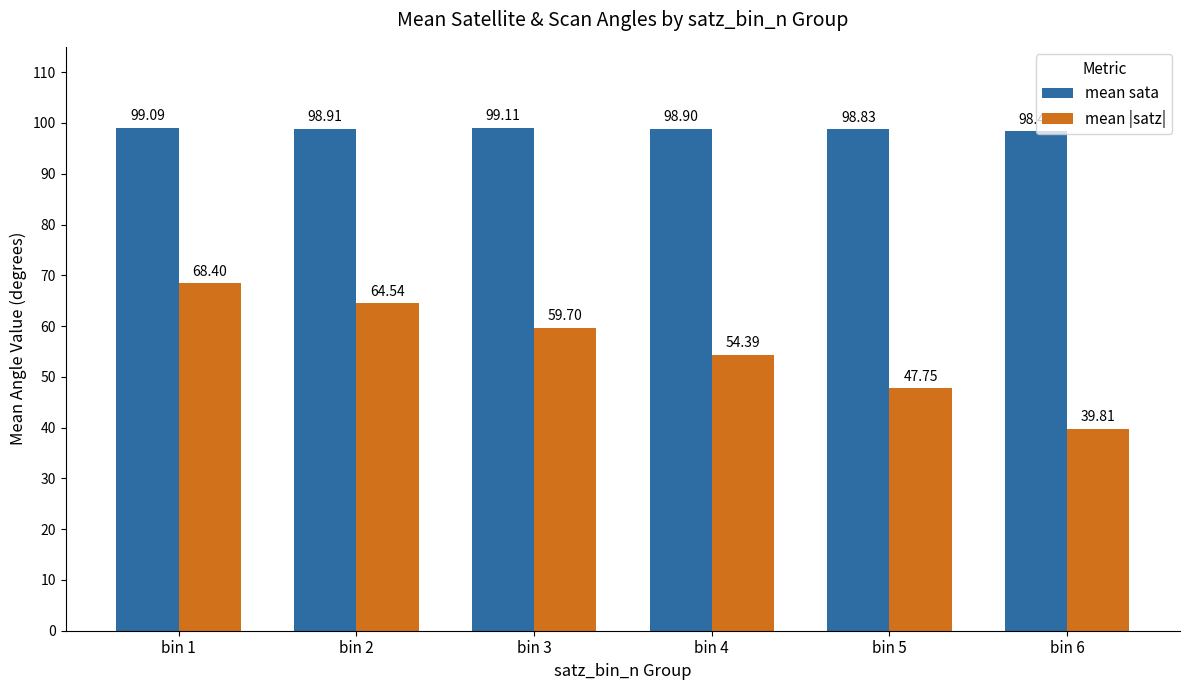

What is the difference between the maximum and second lowest values in the mean sata series?

0.3